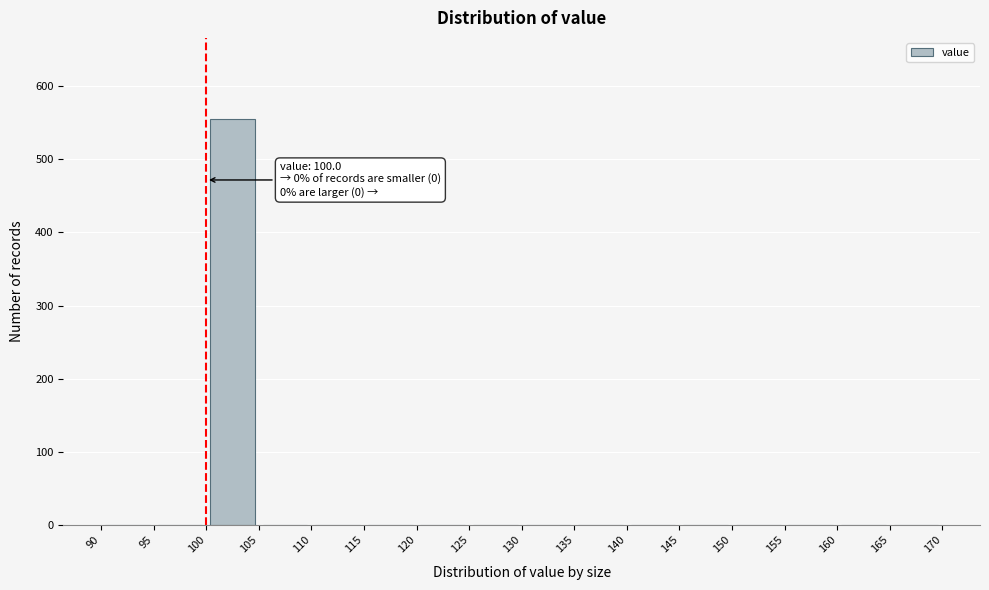

Which range on the x-axis has the tallest bar?

100 to 105